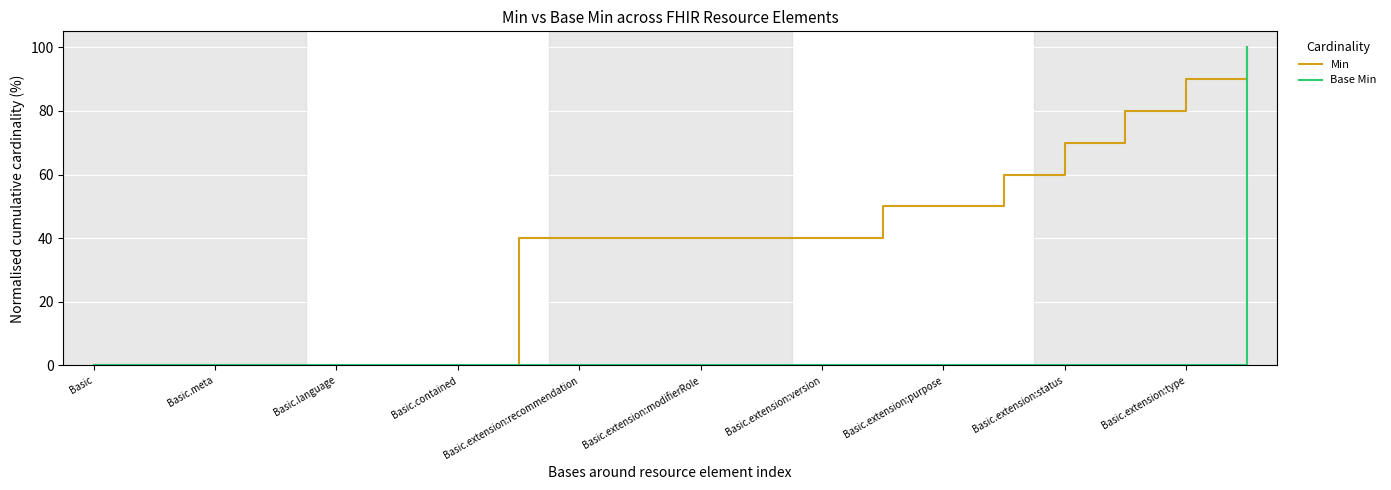

Which series has the largest total across all categories?

Min